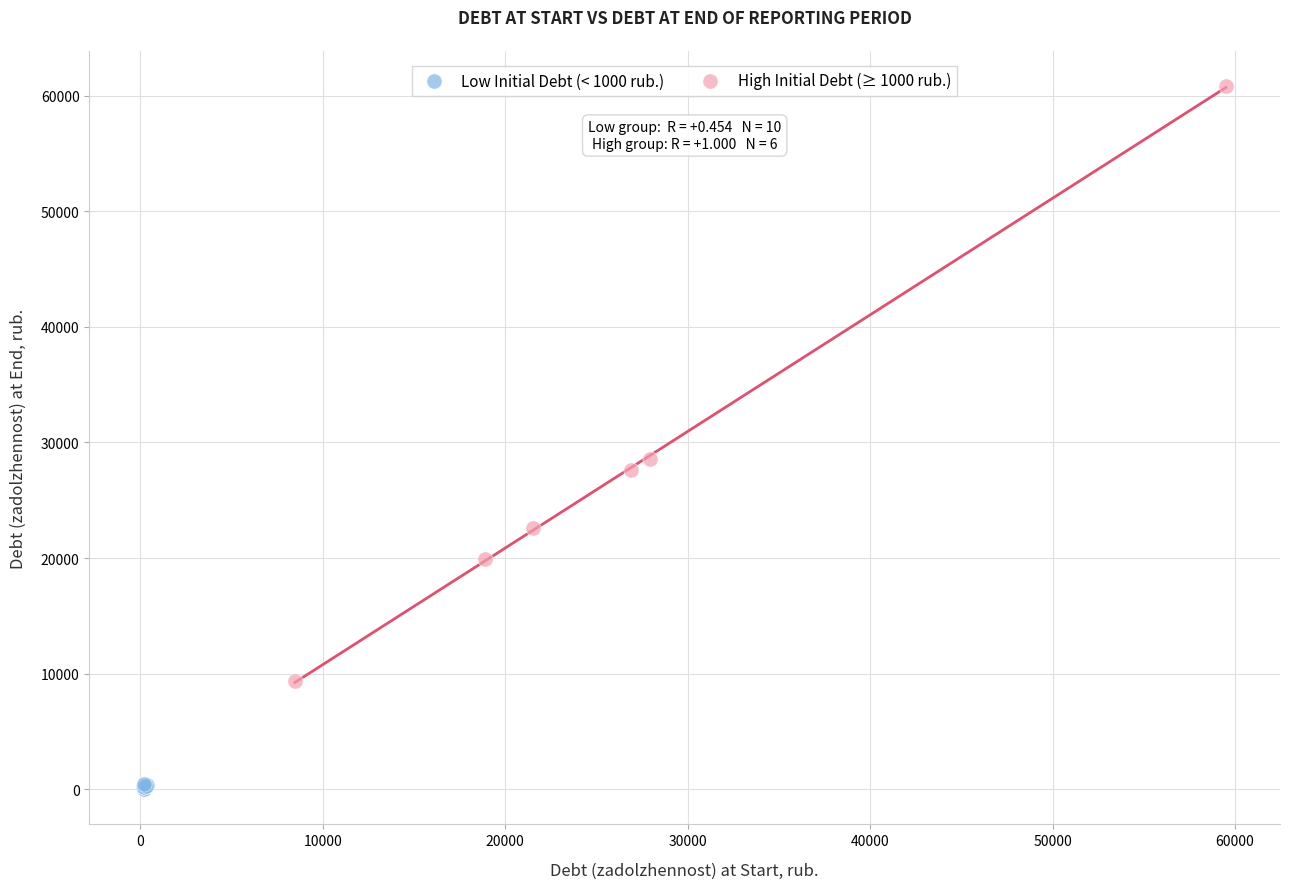

Which series has the largest Y range (max minus min)?

High Initial Debt (≥ 1000 rub.)